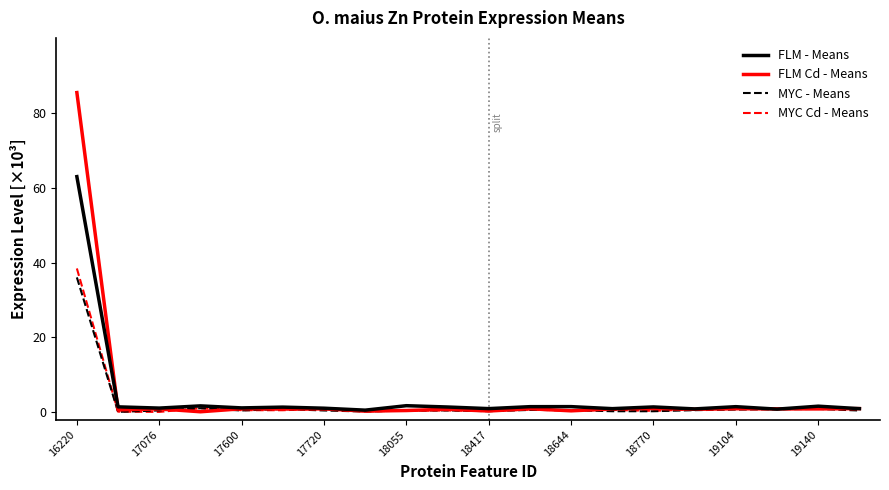

Which series has the largest range (max minus min)?

FLM Cd - Means